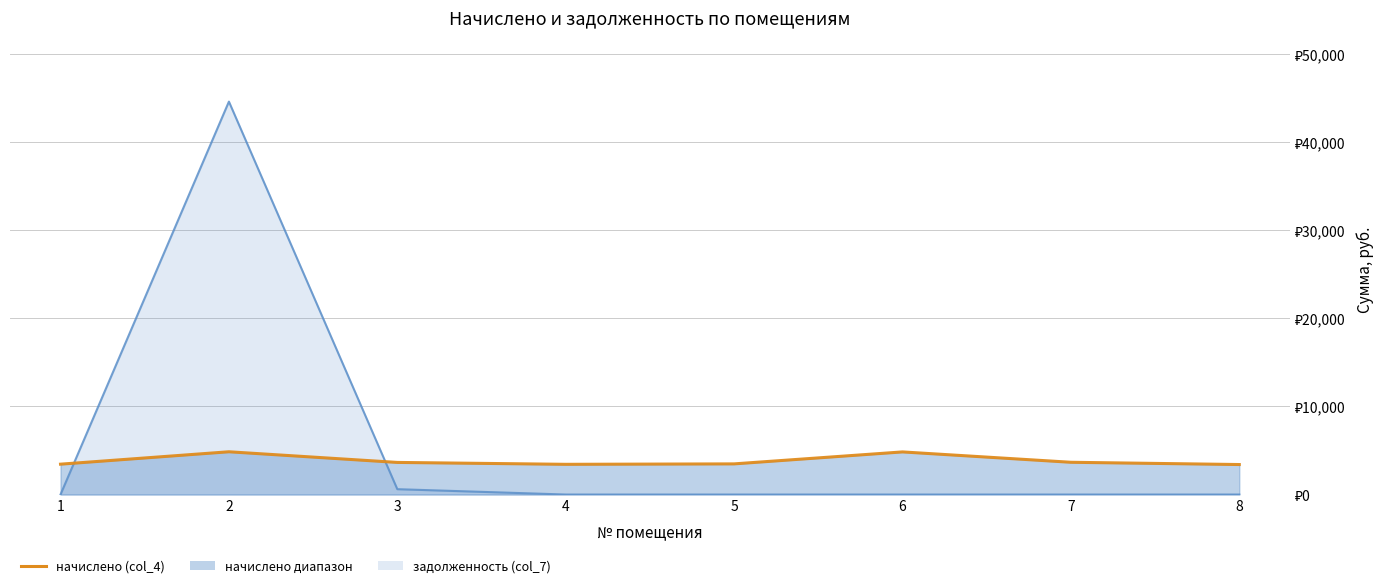

Reading right to left, transcribe all the data shown in this chart.

задолженность линия: 0.0	0.0	0.0	0.0	0.0	607.2	44589.7	0.0
начислено линия: 3403.1	3659.8	4835.5	3477.6	3427.9	3643.2	4852.1	3444.5